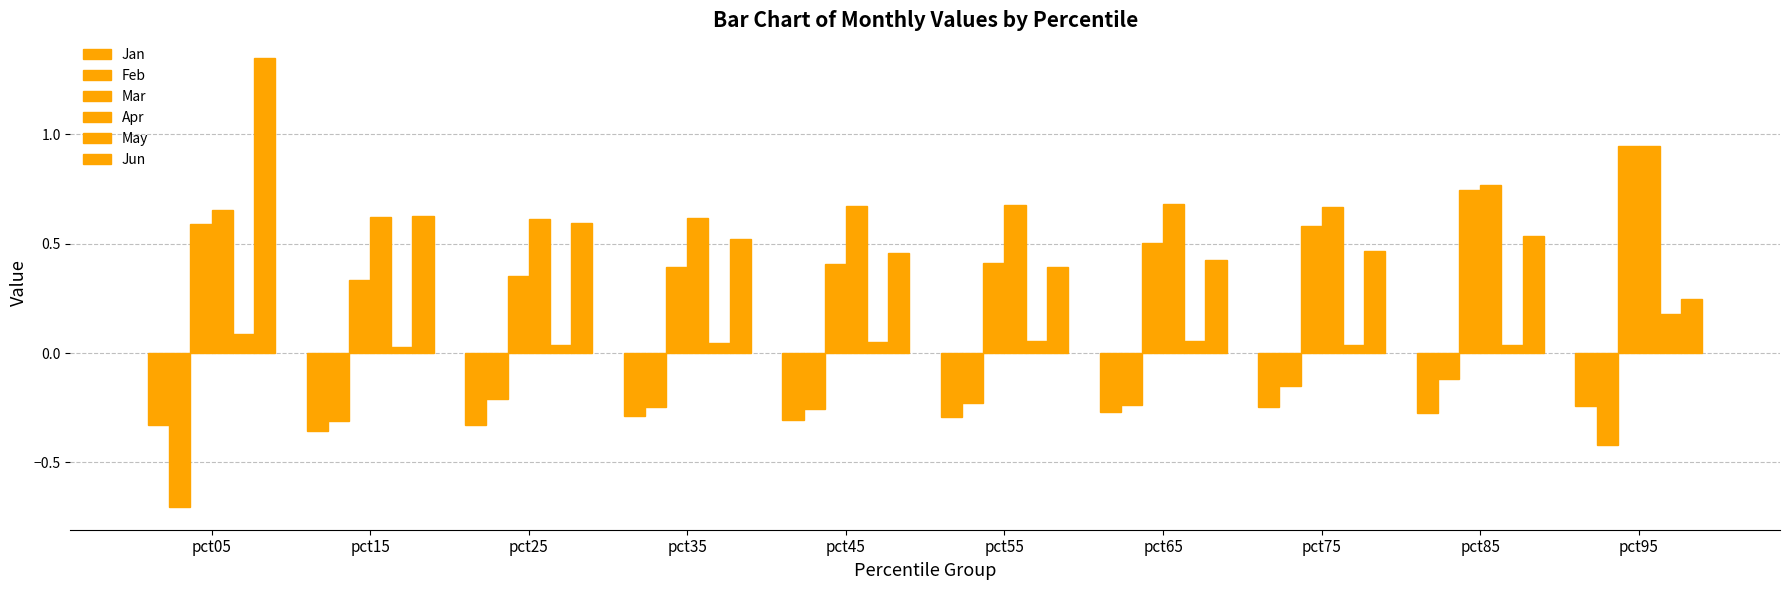

How many bars are there in each group?

6